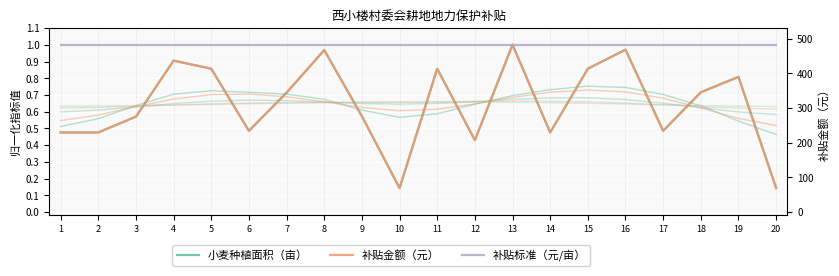

What is the value of the 小麦种植面积（亩） point at the 11th from the left?

0.9